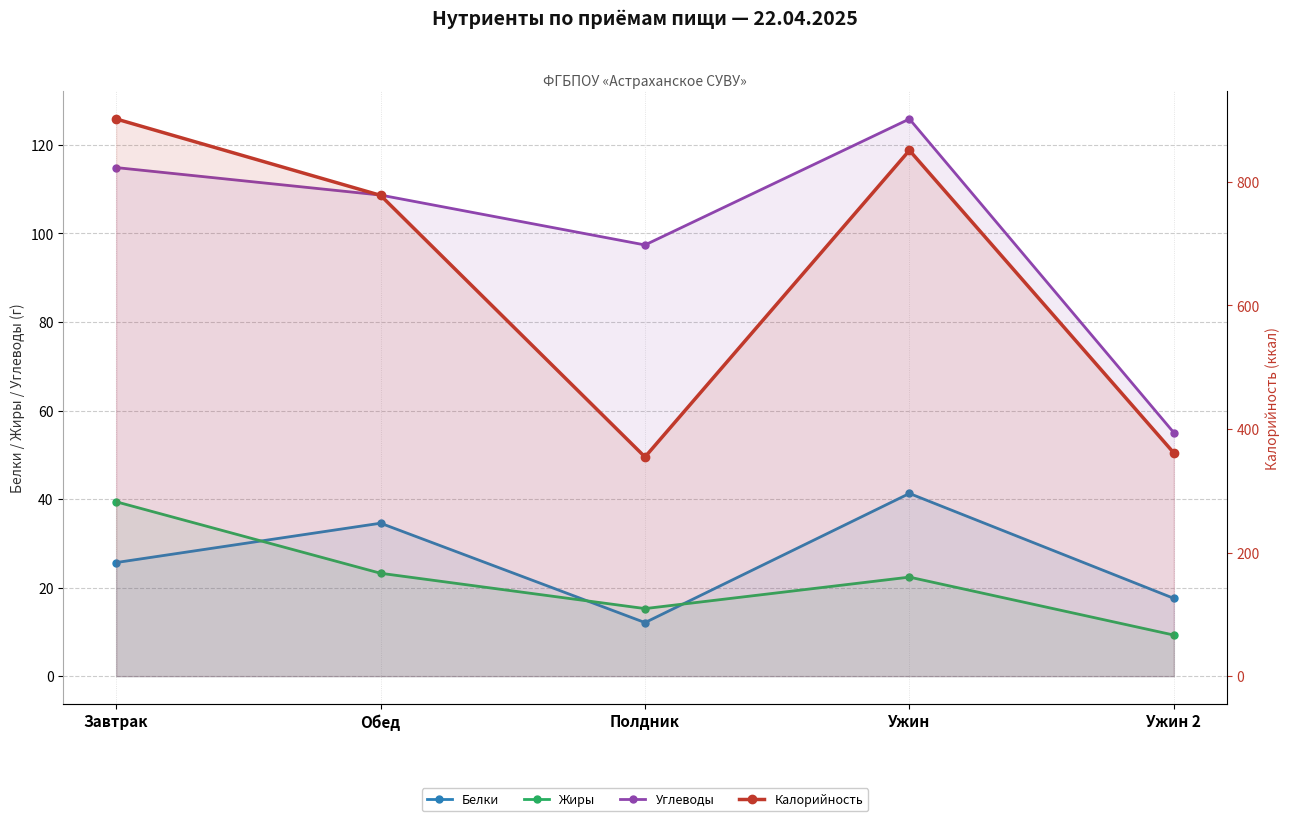

At Обед, list the series in order from smallest to largest.

Жиры, Белки, Углеводы, Калорийность